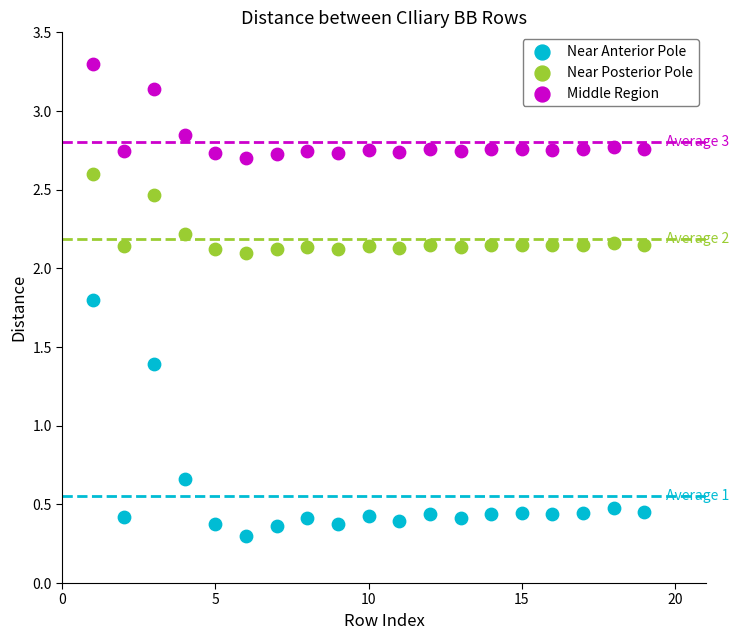

Which series contains the lowest Y value?

Near Anterior Pole